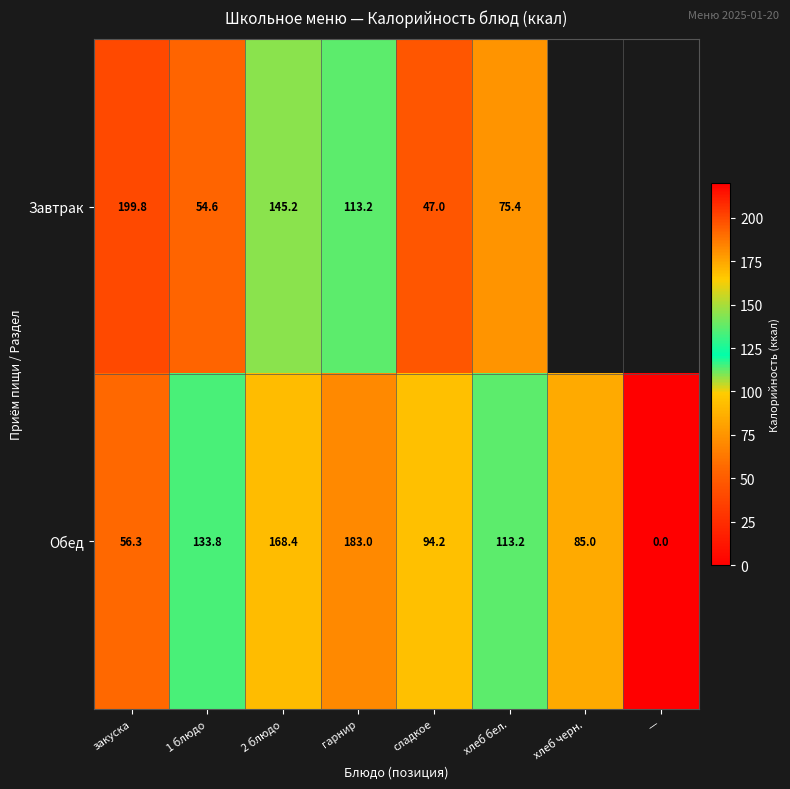

The value of Завтрак at закуска is 199.8. True or false?

True